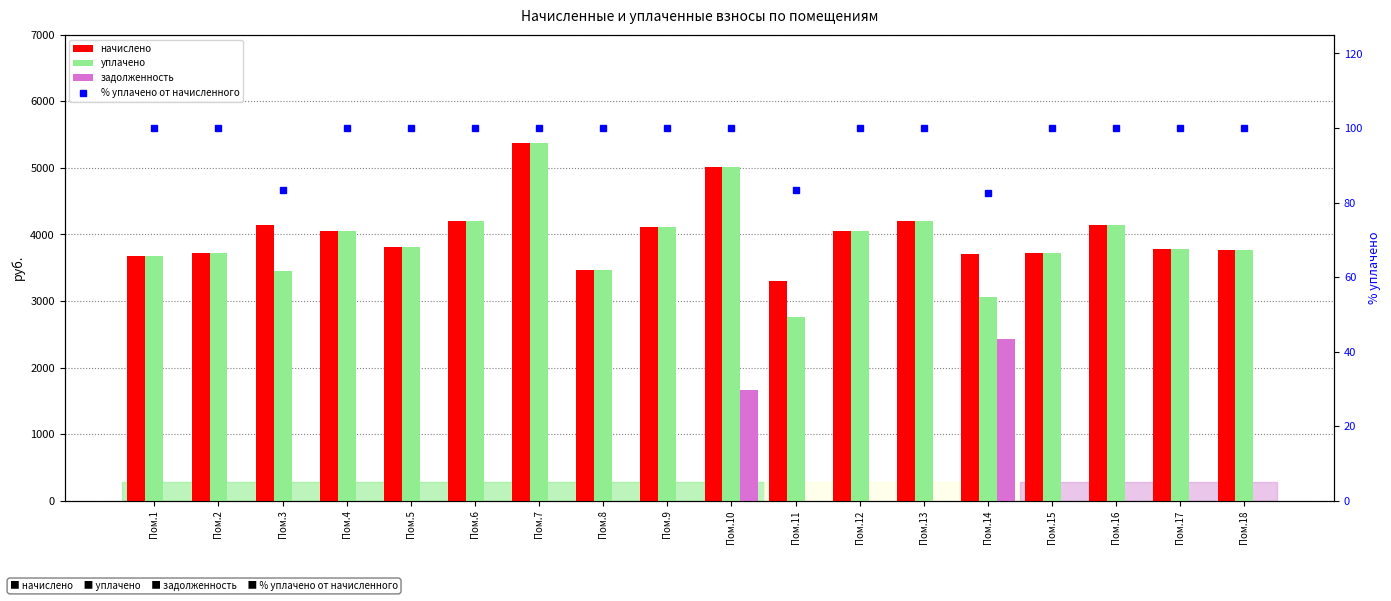

How many values in the задолженность series exceed 0?

2